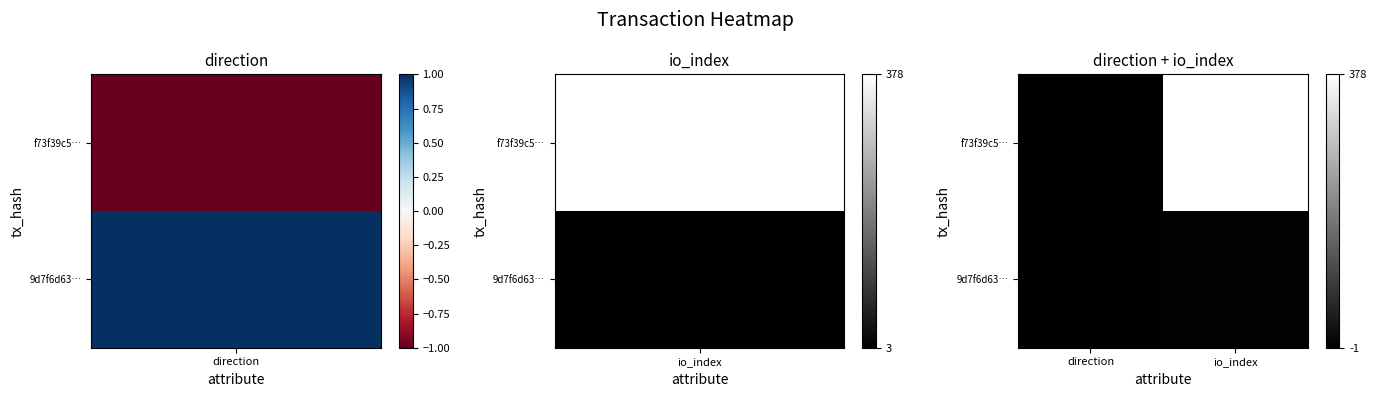

List the series in order of their overall mean, lowest first.

9d7f6d63…, f73f39c5…